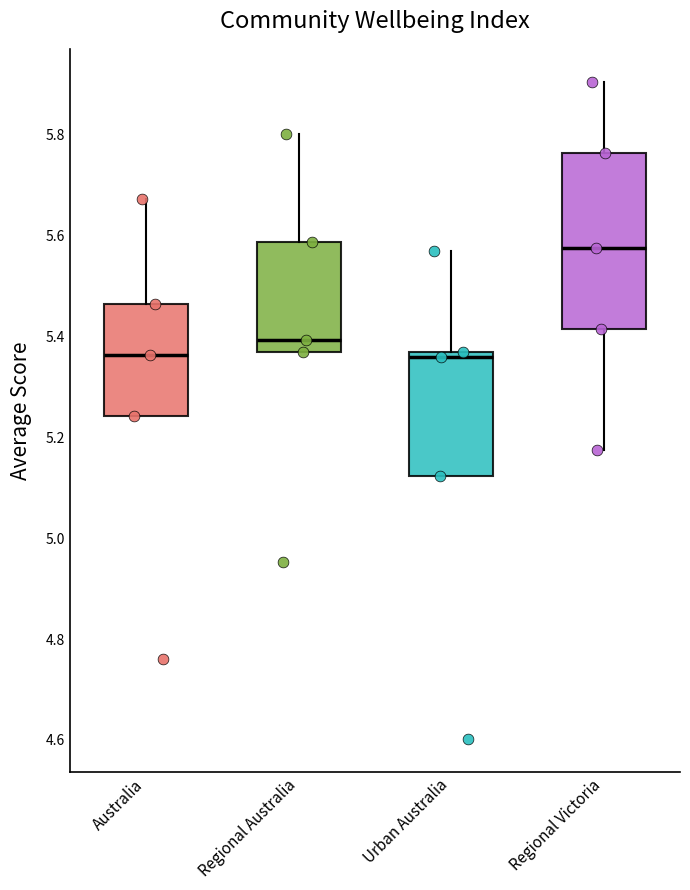

Reading left to right, read every box against the y-axis: the position of its median line, the range the box covers, and the ends of its whiskers. The values are not printed on the chart, so give them approximately, as read against the axis.

Australia: median 5.36, box 5.24 to 5.46, whiskers 5.24 to 5.68
Regional Australia: median 5.40, box 5.36 to 5.58, whiskers 5.36 to 5.80
Urban Australia: median 5.36 (just below the box's upper edge), box 5.12 to 5.36, whiskers 5.12 to 5.56
Regional Victoria: median 5.58, box 5.42 to 5.76, whiskers 5.18 to 5.90